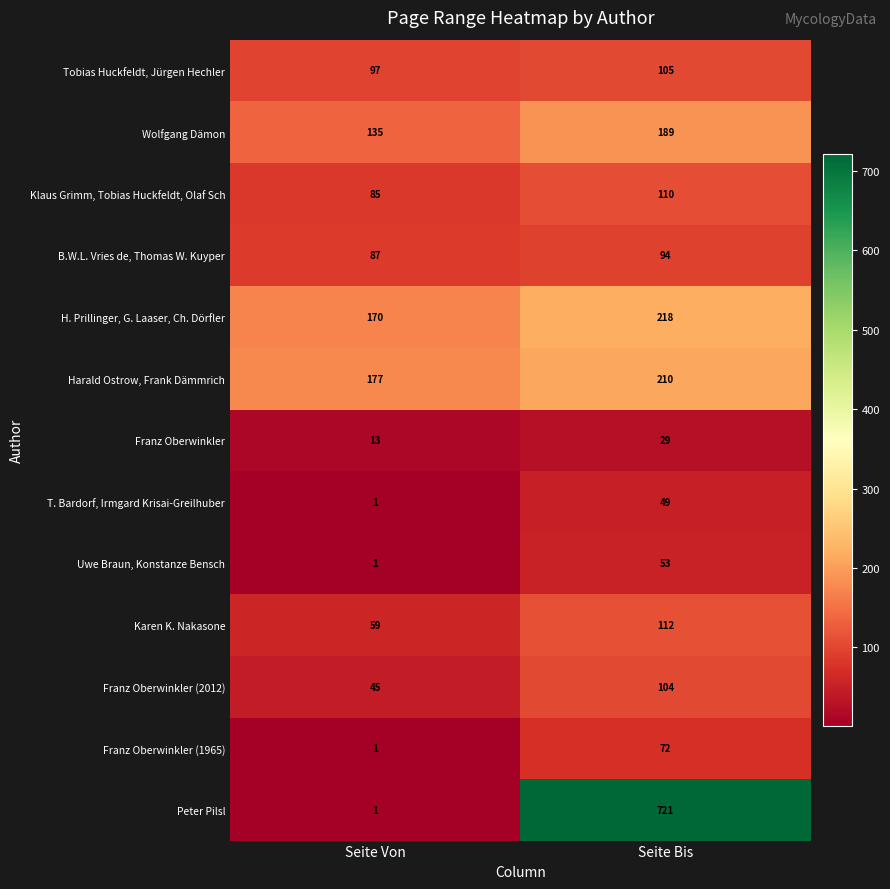

What is the sum of the T. Bardorf, Irmgard Krisai-Greilhuber values at Seite Von and Seite Bis?

50